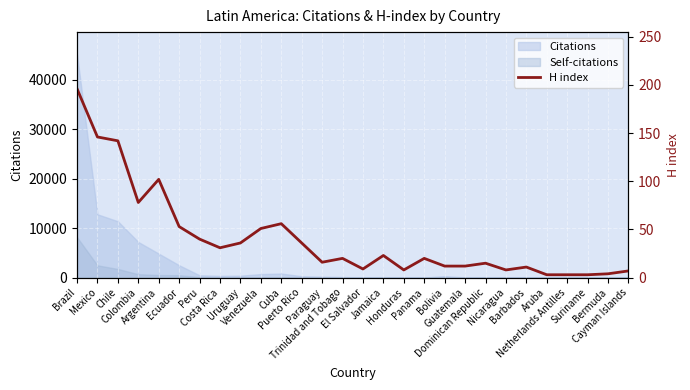

Is it true that the value at Venezuela is 23?

False